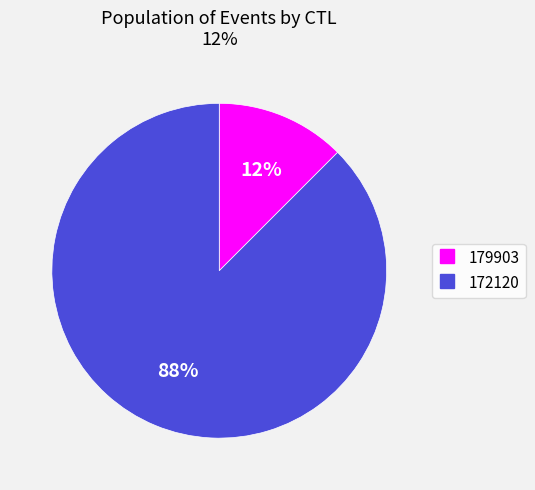

To the nearest percent, what is the combined percentage of 172120 and 179903?

100%